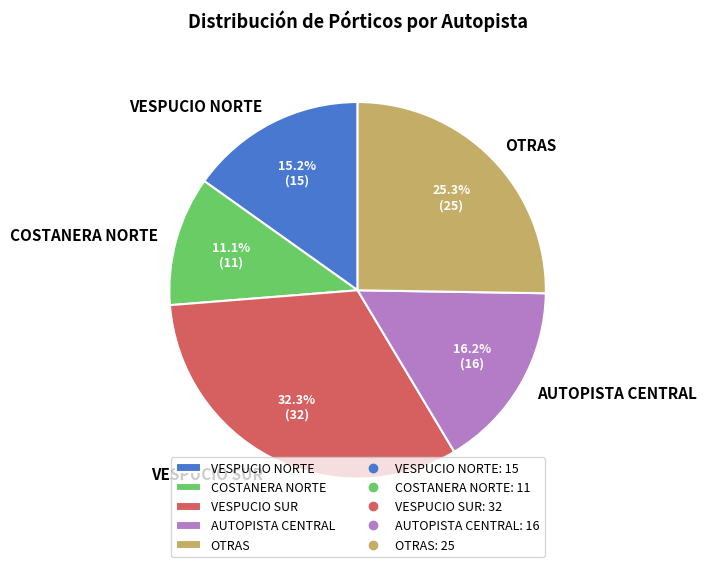

Rank the categories by value from highest to lowest.

VESPUCIO SUR, OTRAS, AUTOPISTA CENTRAL, VESPUCIO NORTE, COSTANERA NORTE